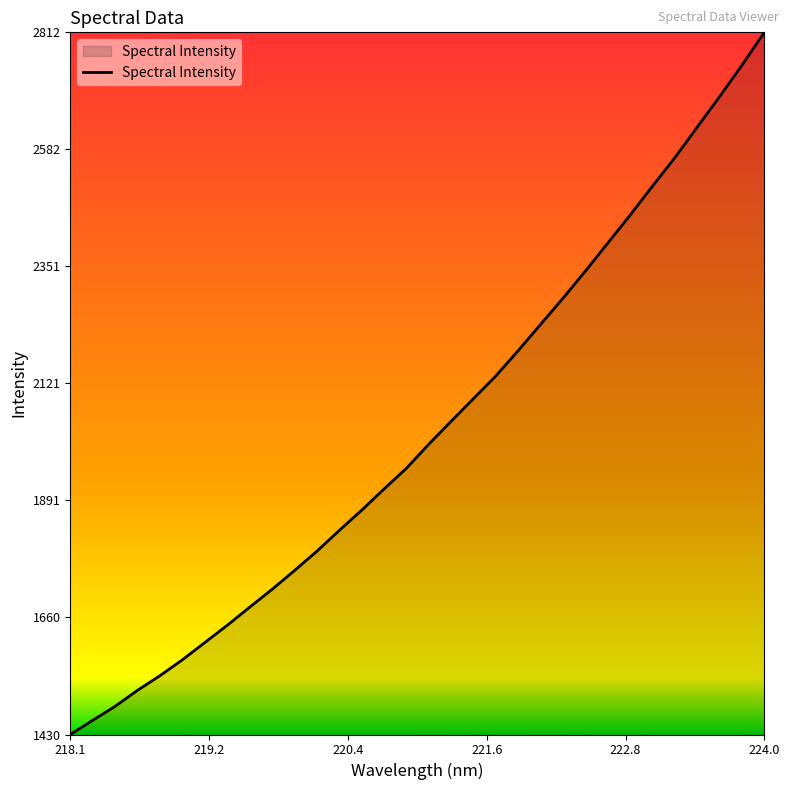

Does the chart display data point markers on the line(s)?

No